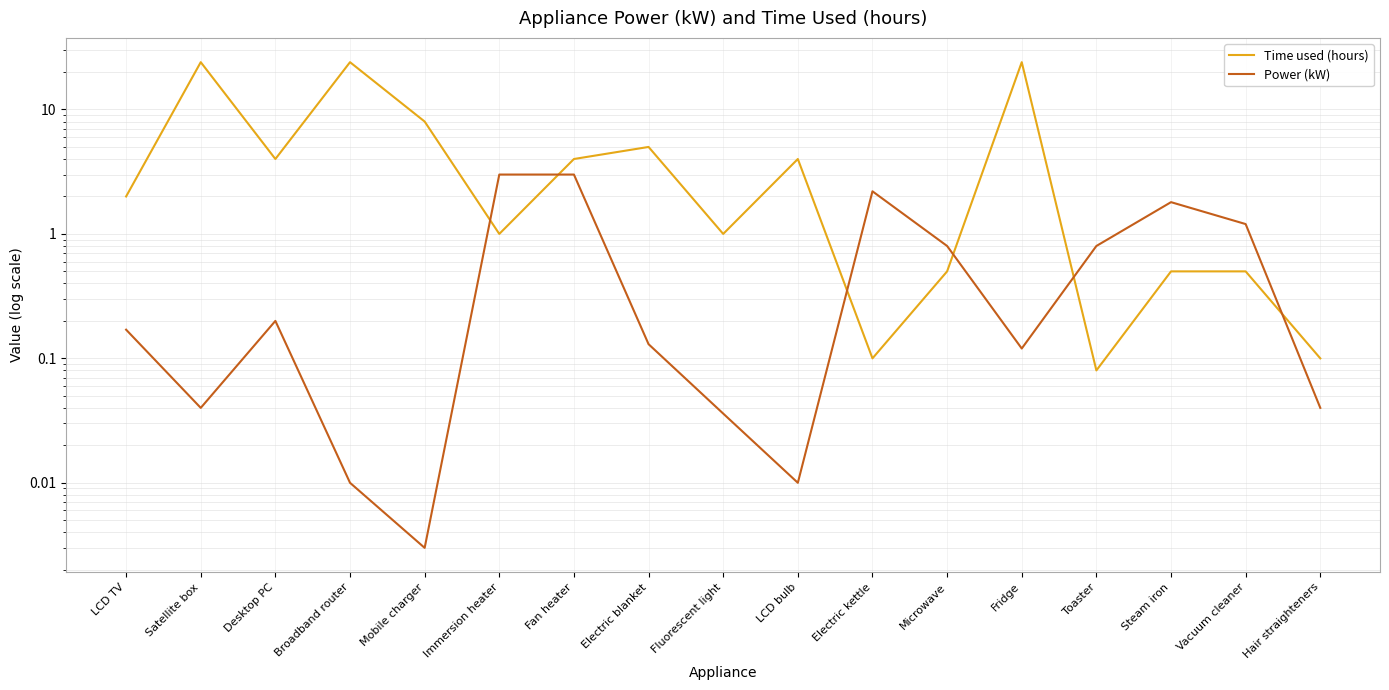

Where is Time used (hours) nearest to the value 12?

Mobile charger